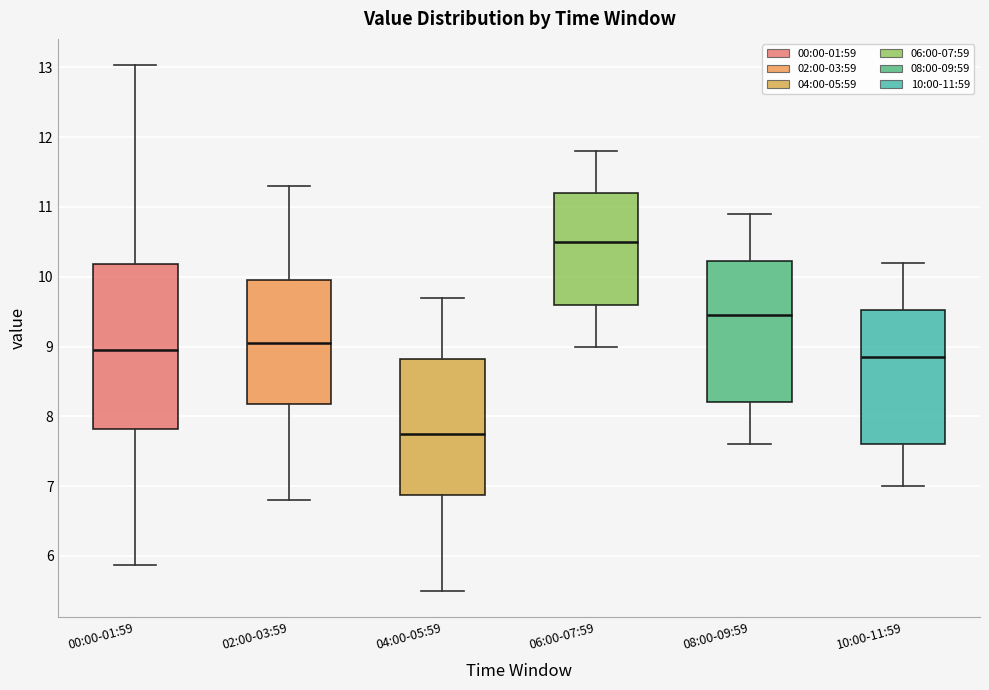

Reading left to right, read every box against the y-axis: the position of its median line, the range the box covers, and the ends of its whiskers. The values are not printed on the chart, so give them approximately, as read against the axis.

00:00-01:59: median 9.0, box 7.8 to 10.2, whiskers 5.9 to 13.0
02:00-03:59: median 9.1, box 8.2 to 10.0, whiskers 6.8 to 11.3
04:00-05:59: median 7.8, box 6.9 to 8.8, whiskers 5.5 to 9.7
06:00-07:59: median 10.5, box 9.6 to 11.2, whiskers 9.0 to 11.8
08:00-09:59: median 9.5, box 8.2 to 10.2, whiskers 7.6 to 10.9
10:00-11:59: median 8.9, box 7.6 to 9.5, whiskers 7.0 to 10.2